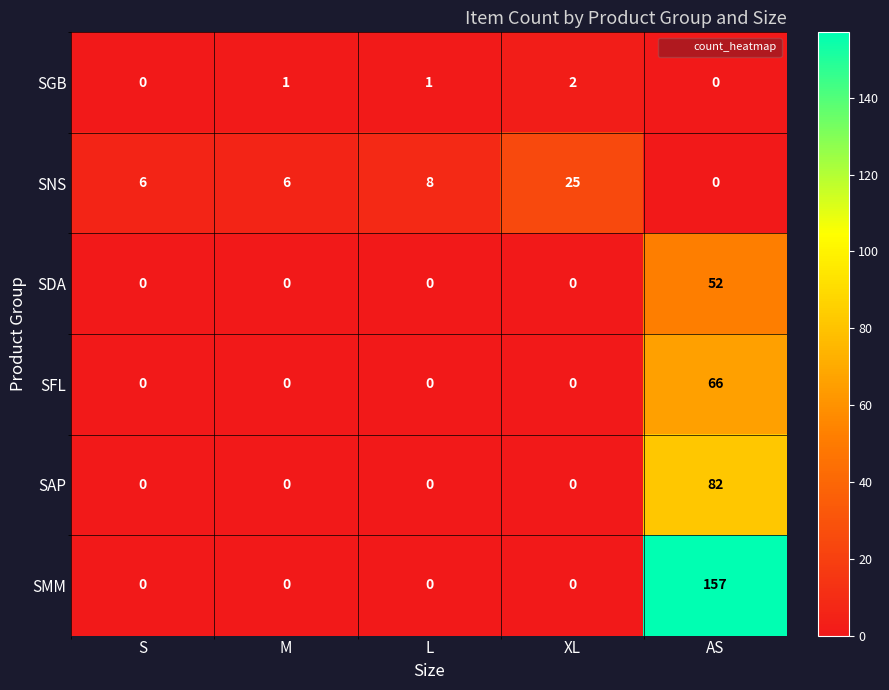

Reading left to right, extract all data points from this chart.

SGB: S=0	M=1	L=1	XL=2	AS=0
SNS: S=6	M=6	L=8	XL=25	AS=0
SDA: S=0	M=0	L=0	XL=0	AS=52
SFL: S=0	M=0	L=0	XL=0	AS=66
SAP: S=0	M=0	L=0	XL=0	AS=82
SMM: S=0	M=0	L=0	XL=0	AS=157